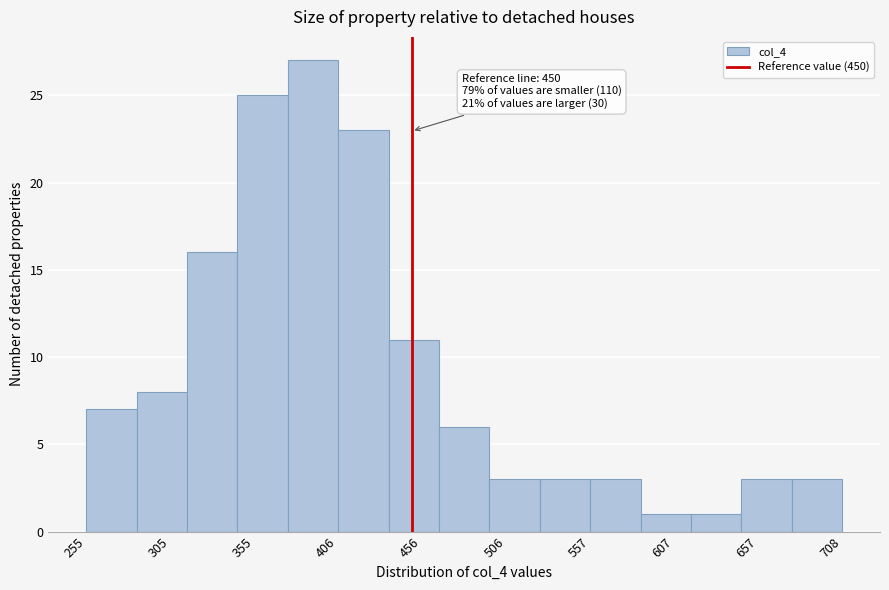

Around what value on the x-axis is the tallest bar? Give the approximate position of its centre, as read against the axis.

390